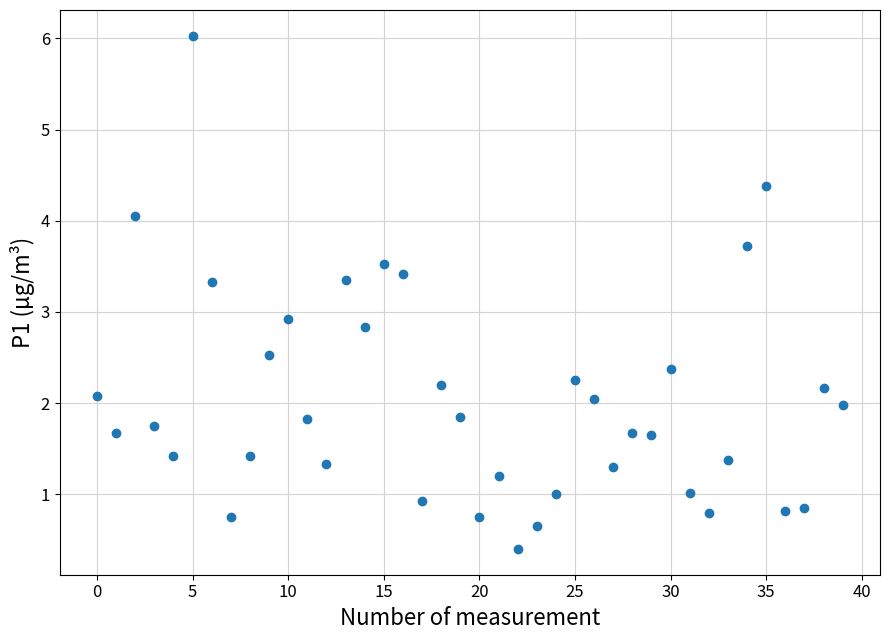

What Y value in the scatter plot is closest to 3?

2.9